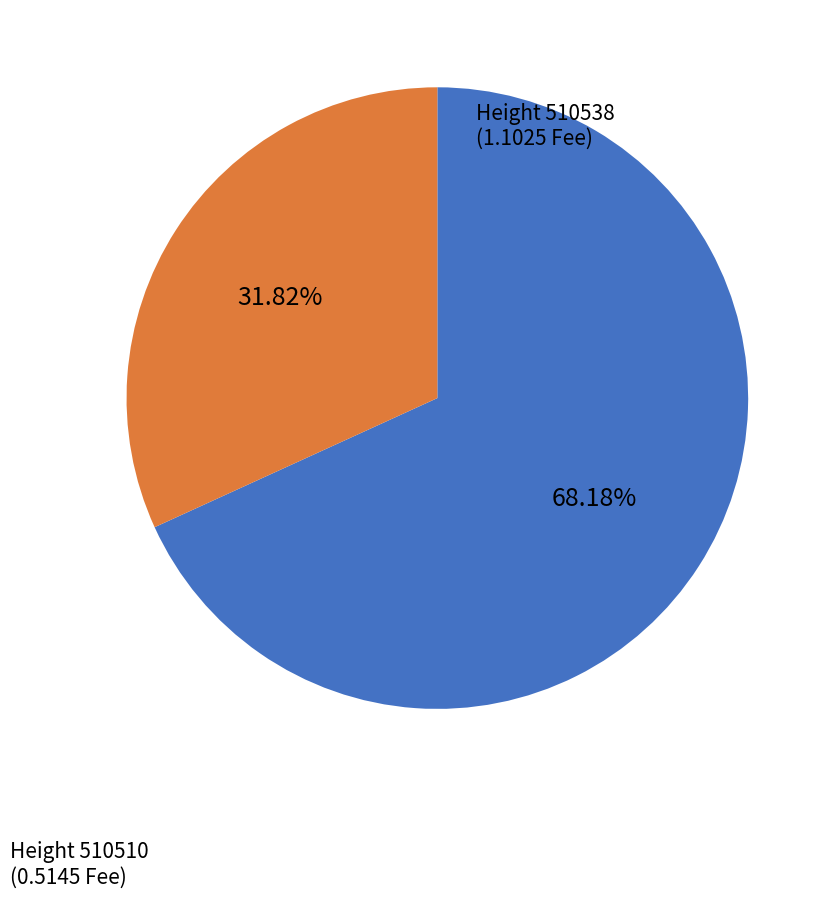

How many slices are in this pie chart?

2